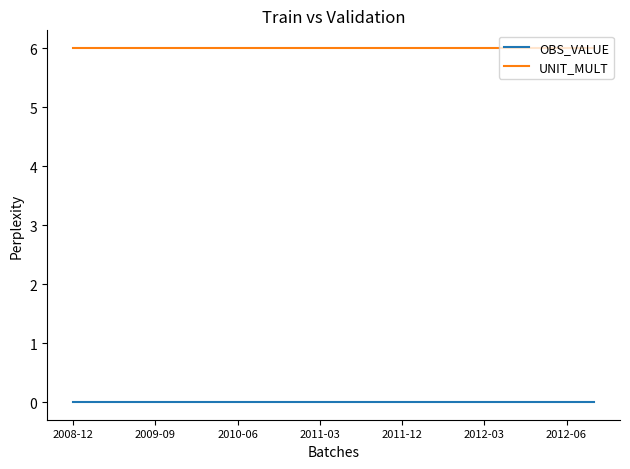

Count the number of categories in the chart.

20